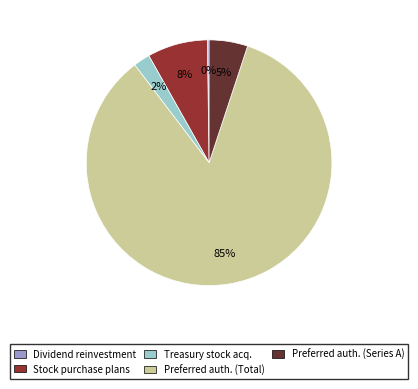

What is the majority slice?

Preferred auth. (Total)